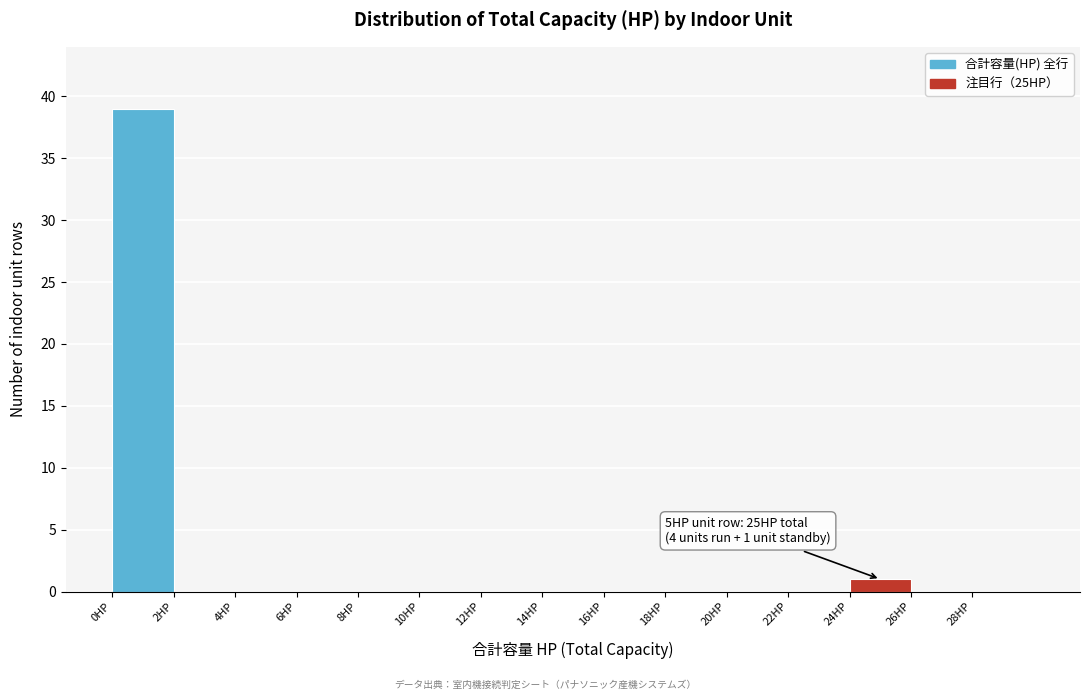

Which range on the x-axis has the tallest bar?

0 to 2